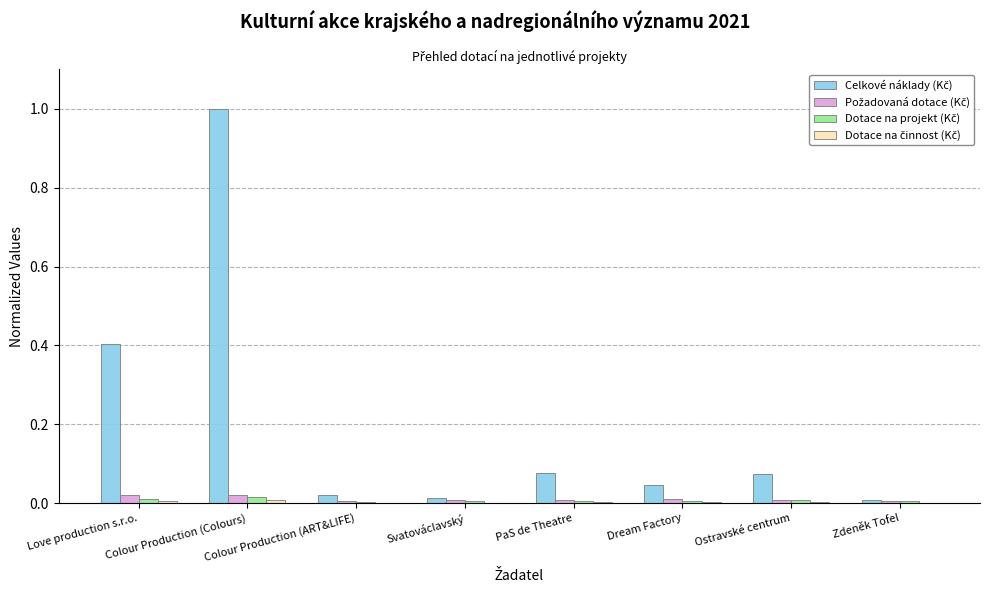

Reading left to right, what are all the values shown in this chart?

Celkové náklady (Kč): Love production s.r.o.=0.4	Colour Production (Colours)=1.0	Colour Production (ART&LIFE)=0.0	Svatováclavský=0.0	PaS de Theatre=0.1	Dream Factory=0.0	Ostravské centrum=0.1	Zdeněk Tofel=0.0
Požadovaná dotace (Kč): Love production s.r.o.=0.0	Colour Production (Colours)=0.0	Colour Production (ART&LIFE)=0.0	Svatováclavský=0.0	PaS de Theatre=0.0	Dream Factory=0.0	Ostravské centrum=0.0	Zdeněk Tofel=0.0
Dotace na projekt (Kč): Love production s.r.o.=0.0	Colour Production (Colours)=0.0	Colour Production (ART&LIFE)=0.0	Svatováclavský=0.0	PaS de Theatre=0.0	Dream Factory=0.0	Ostravské centrum=0.0	Zdeněk Tofel=0.0
Dotace na činnost (Kč): Love production s.r.o.=0.0	Colour Production (Colours)=0.0	Colour Production (ART&LIFE)=0.0	Svatováclavský=0.0	PaS de Theatre=0.0	Dream Factory=0.0	Ostravské centrum=0.0	Zdeněk Tofel=0.0